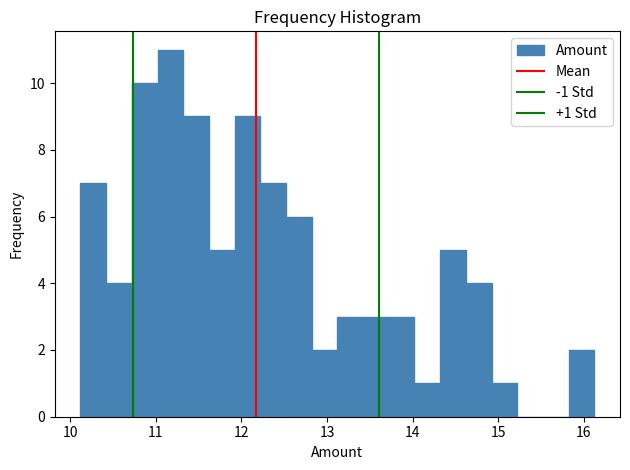

Around what value on the x-axis is the tallest bar? Give the approximate position of its centre, as read against the axis.

11.2